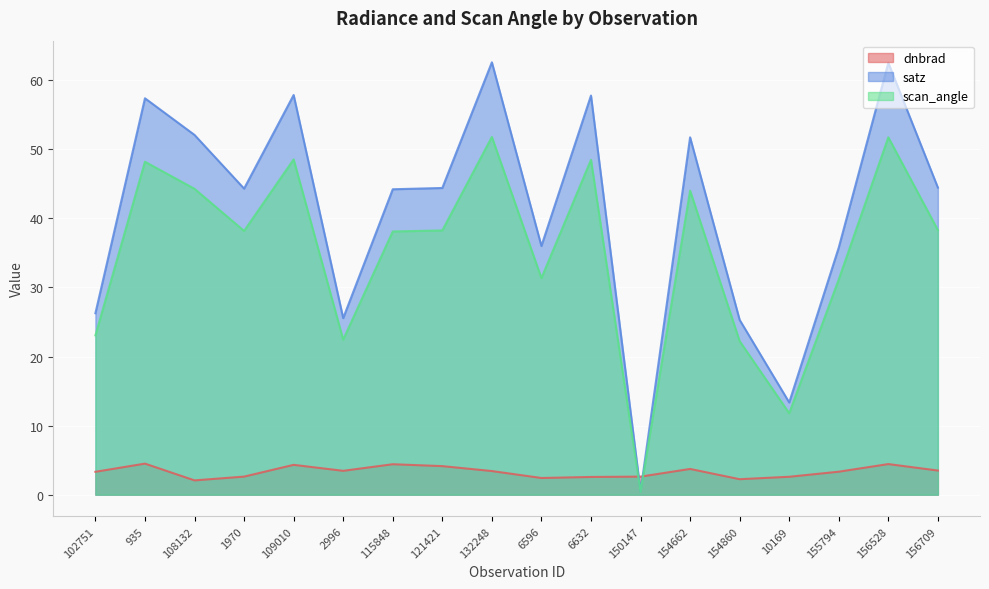

What is the maximum value for scan_angle?

51.8